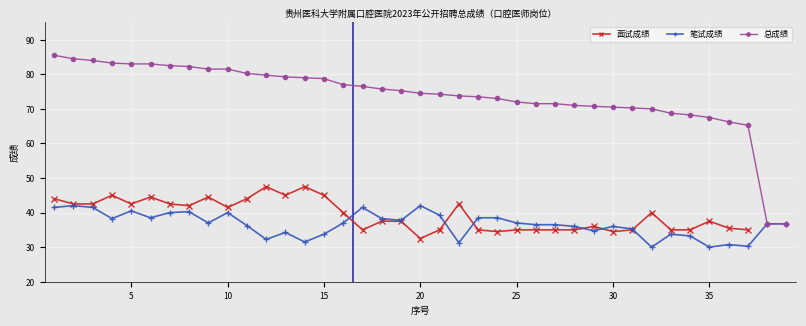

True or false: 笔试成绩 has more than 0 interior local peaks.

True